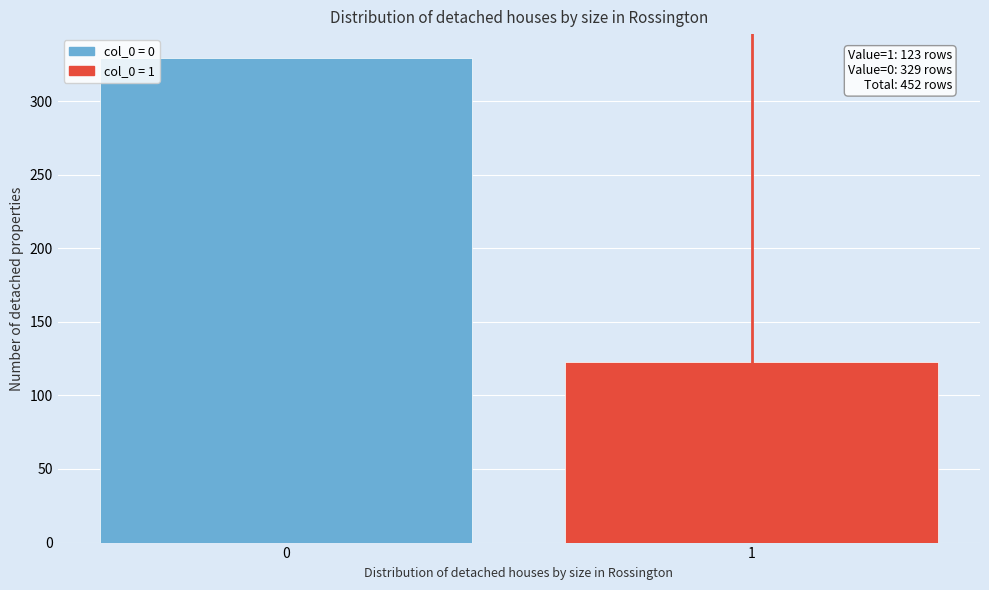

Reading left to right, transcribe all the data shown in this chart.

0=329	1=123